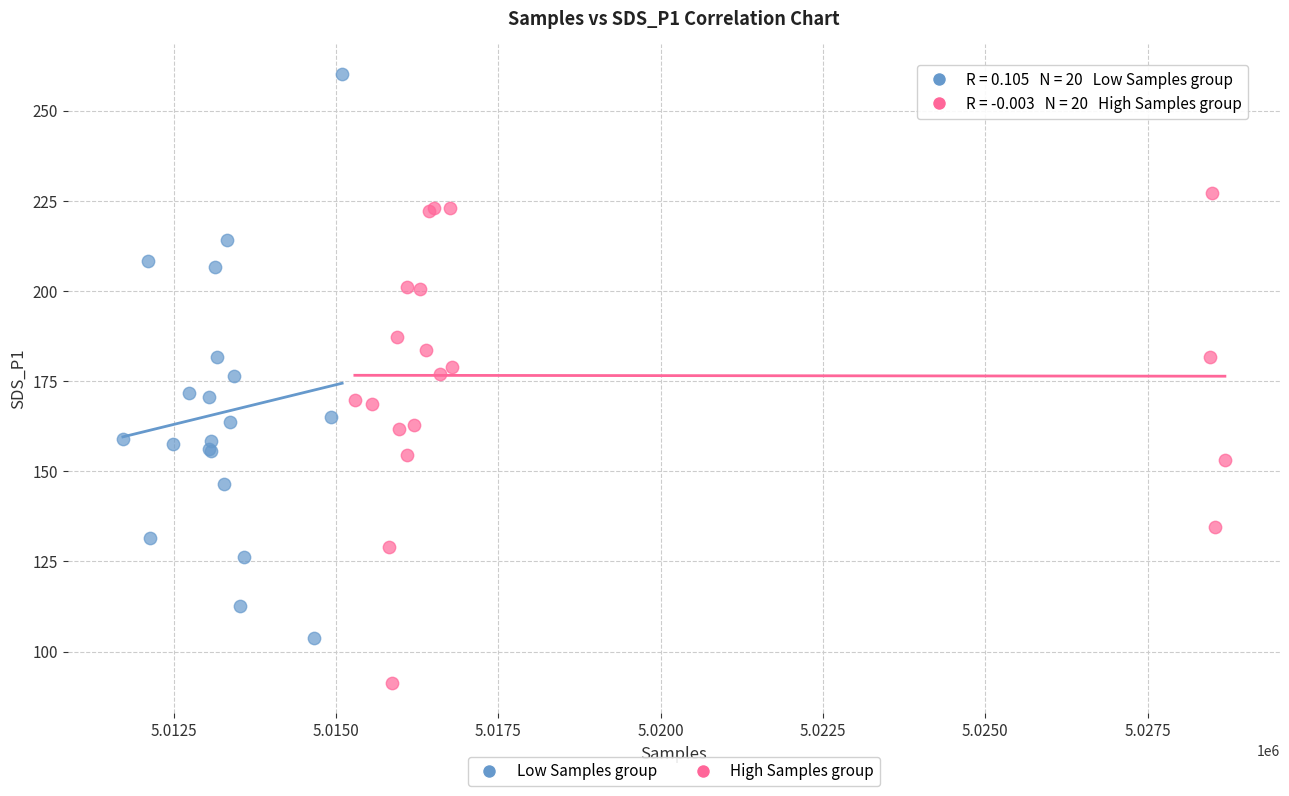

What are all the series names shown in the legend?

Low Samples group, High Samples group